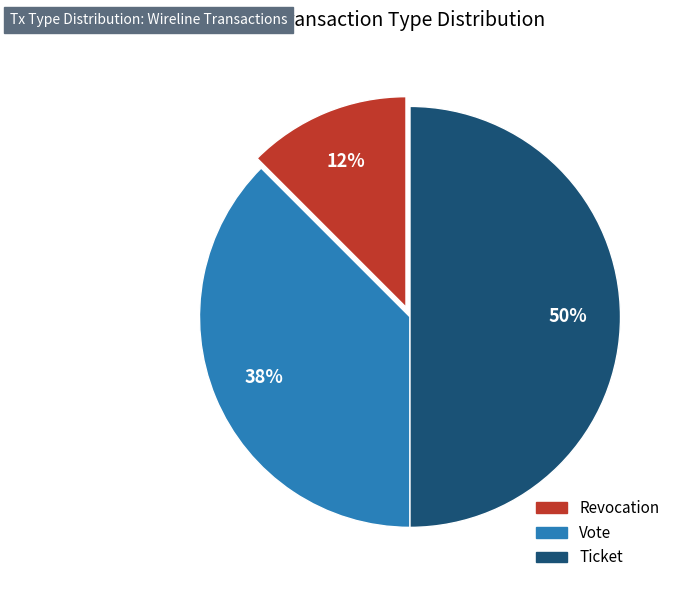

To the nearest percent, what is the average slice percentage?

33%